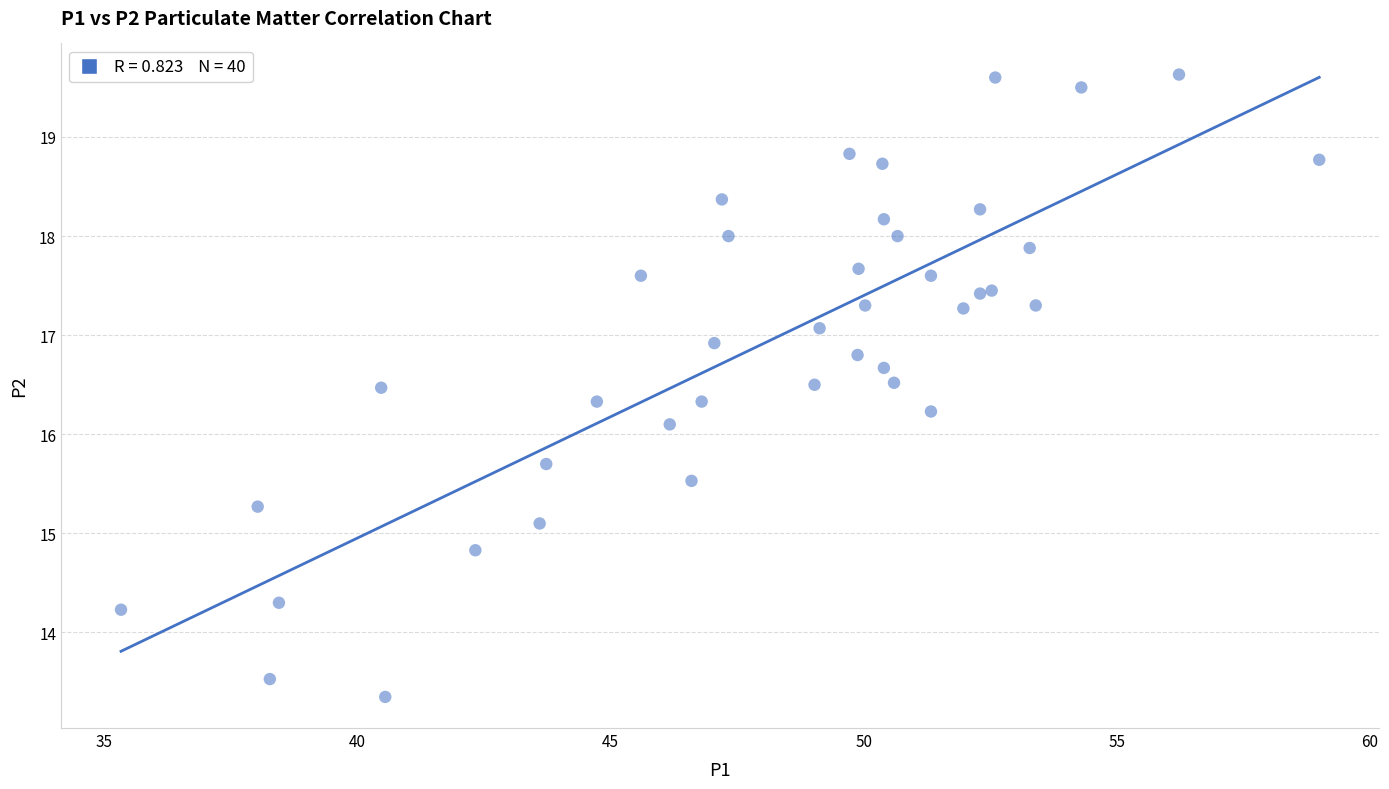

What Y value in the scatter plot is closest to 16?

16.1